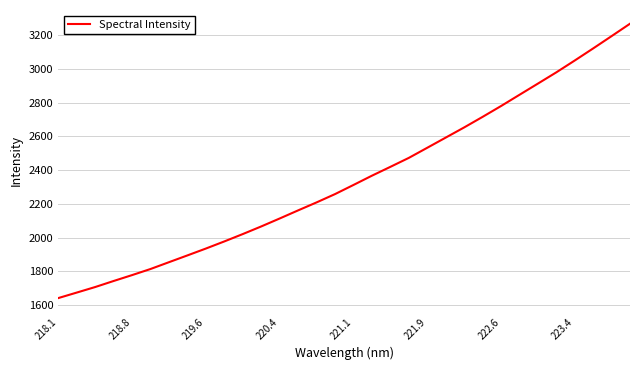

What is the greatest value displayed?

3268.4